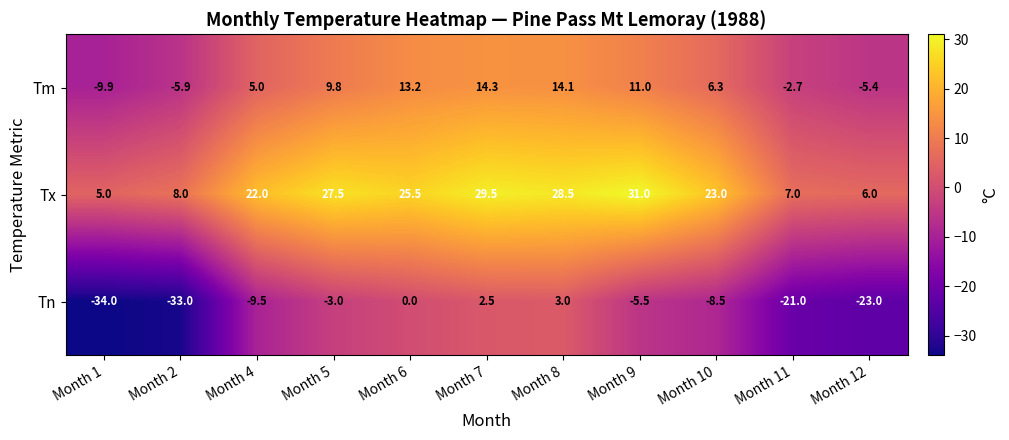

Where does the Tm series first go above 6?

Month 5